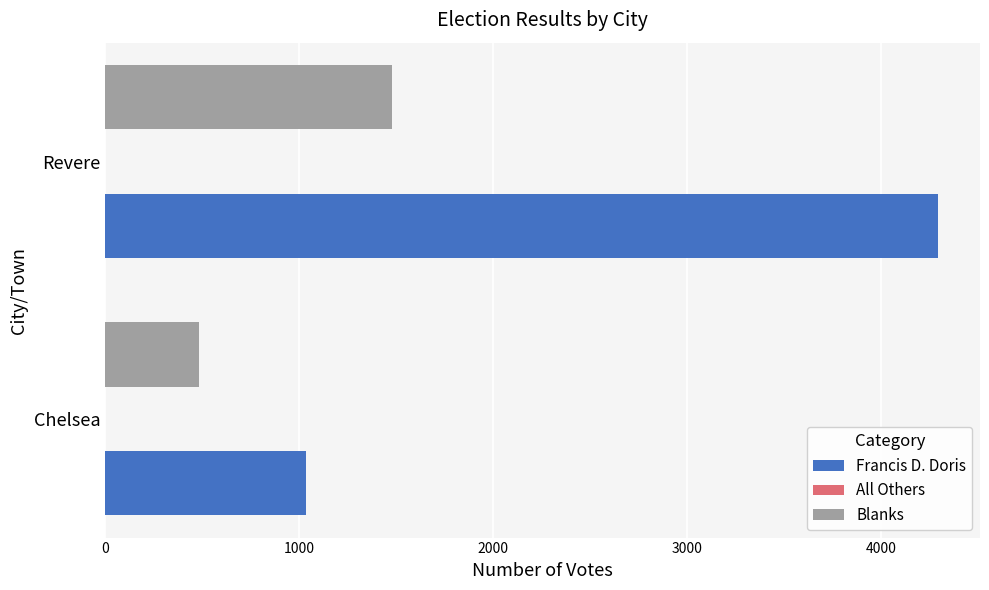

The value of Francis D. Doris at Revere is 4296. True or false?

True